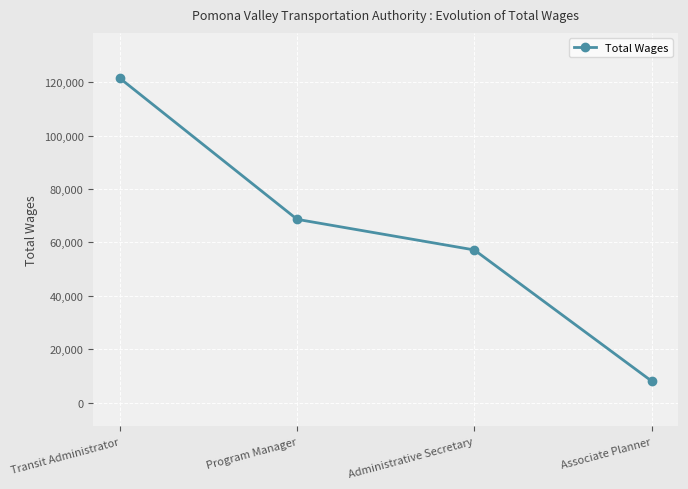

What is the ratio of the value at Administrative Secretary to the value at Transit Administrator?

0.5